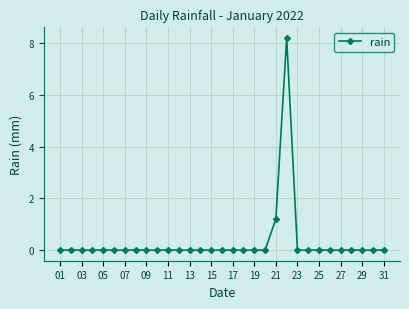

True or false: there are more than 0 points higher than both neighbors.

True